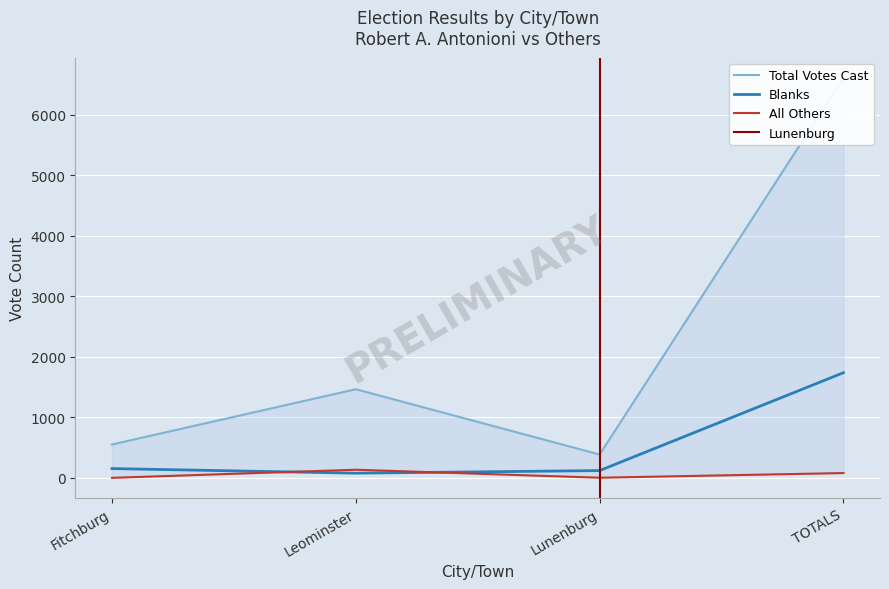

True or false: Blanks has more than 0 interior local peaks.

False